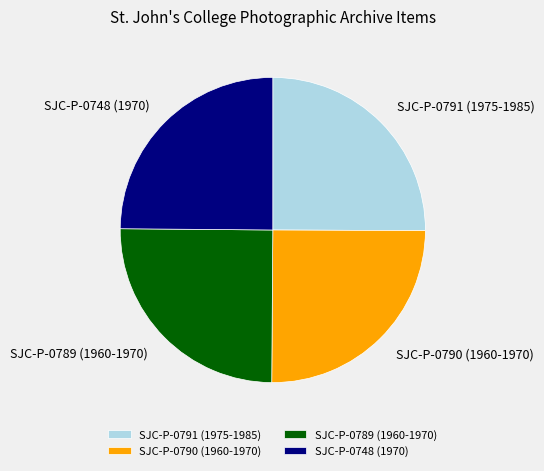

Does SJC-P-0790 (1960-1970) account for over 50% of the chart?

No